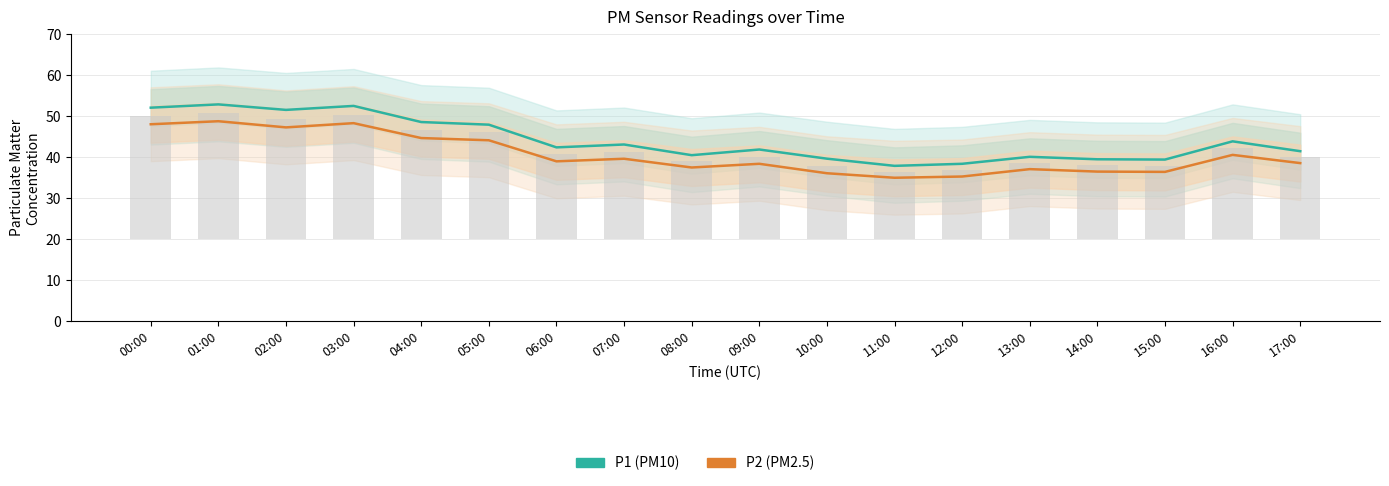

What is the greatest value displayed?

52.9